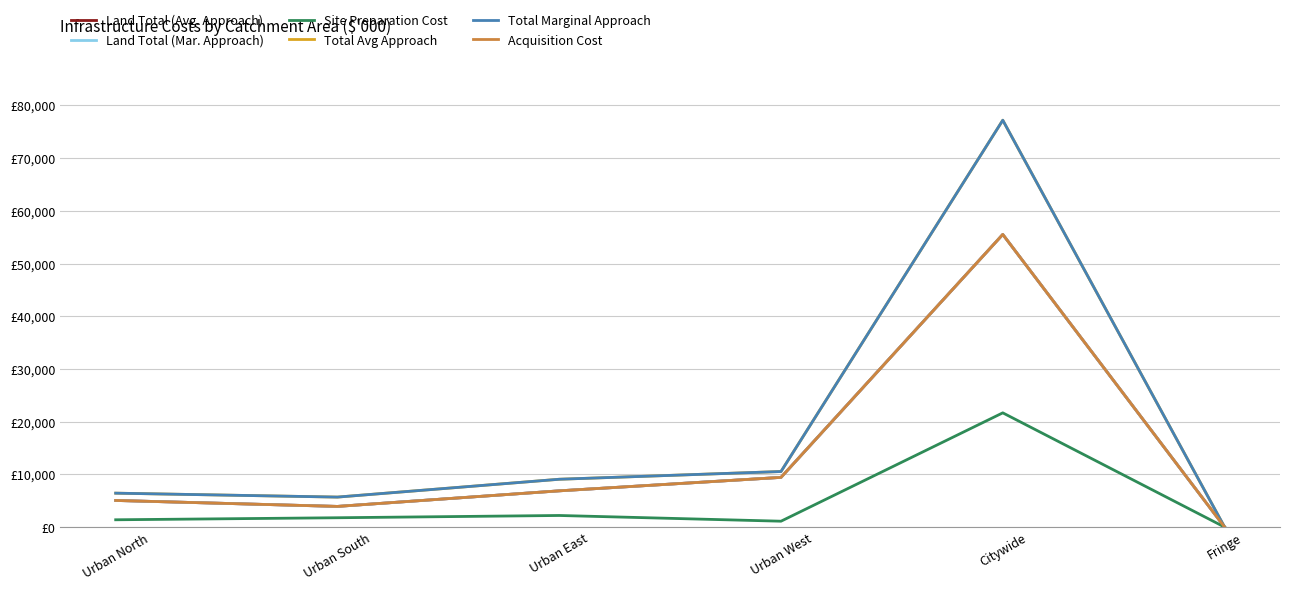

What is the difference between the Total Marginal Approach values at Urban North and Urban West?

4106.6